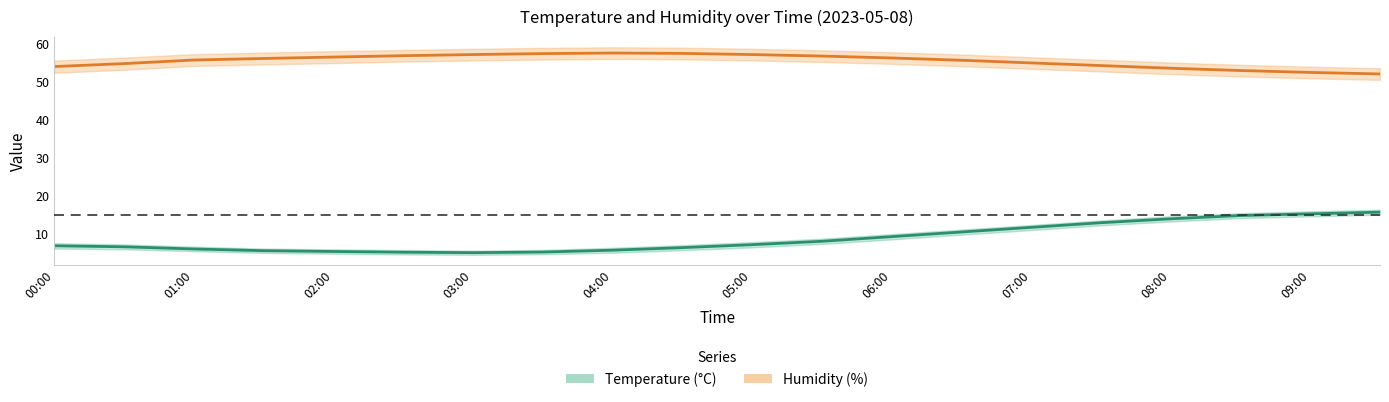

True or false: humidity and temperature intersect in this chart.

False